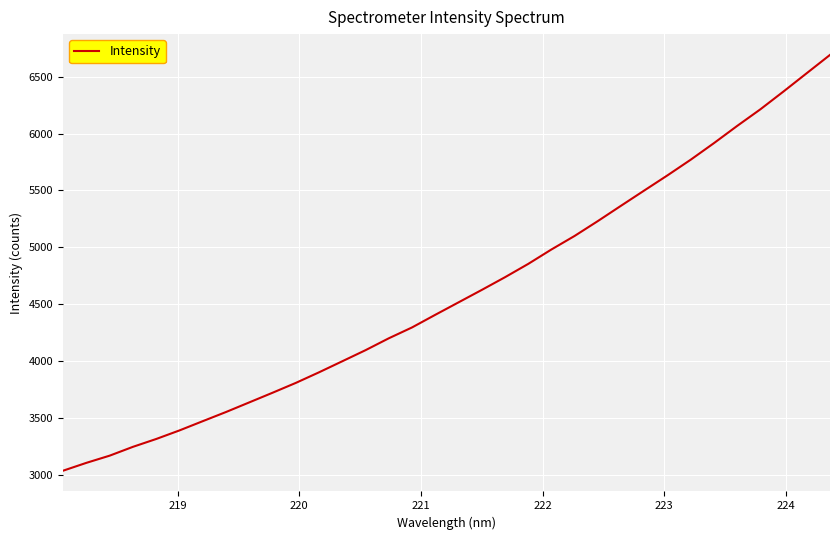

What is the maximum value shown in the chart?

6690.9